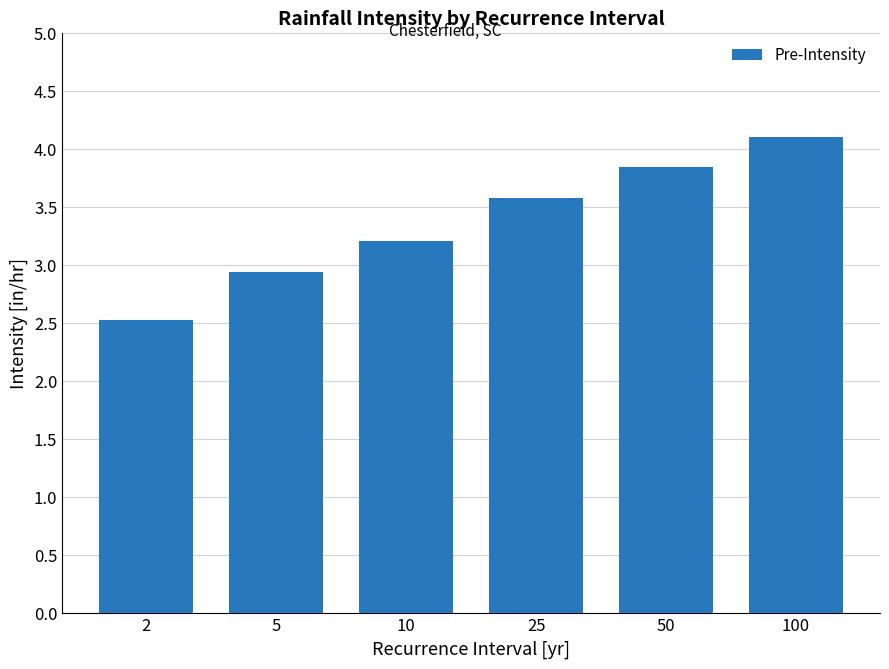

List the labels in order of value, largest first.

100, 50, 25, 10, 5, 2